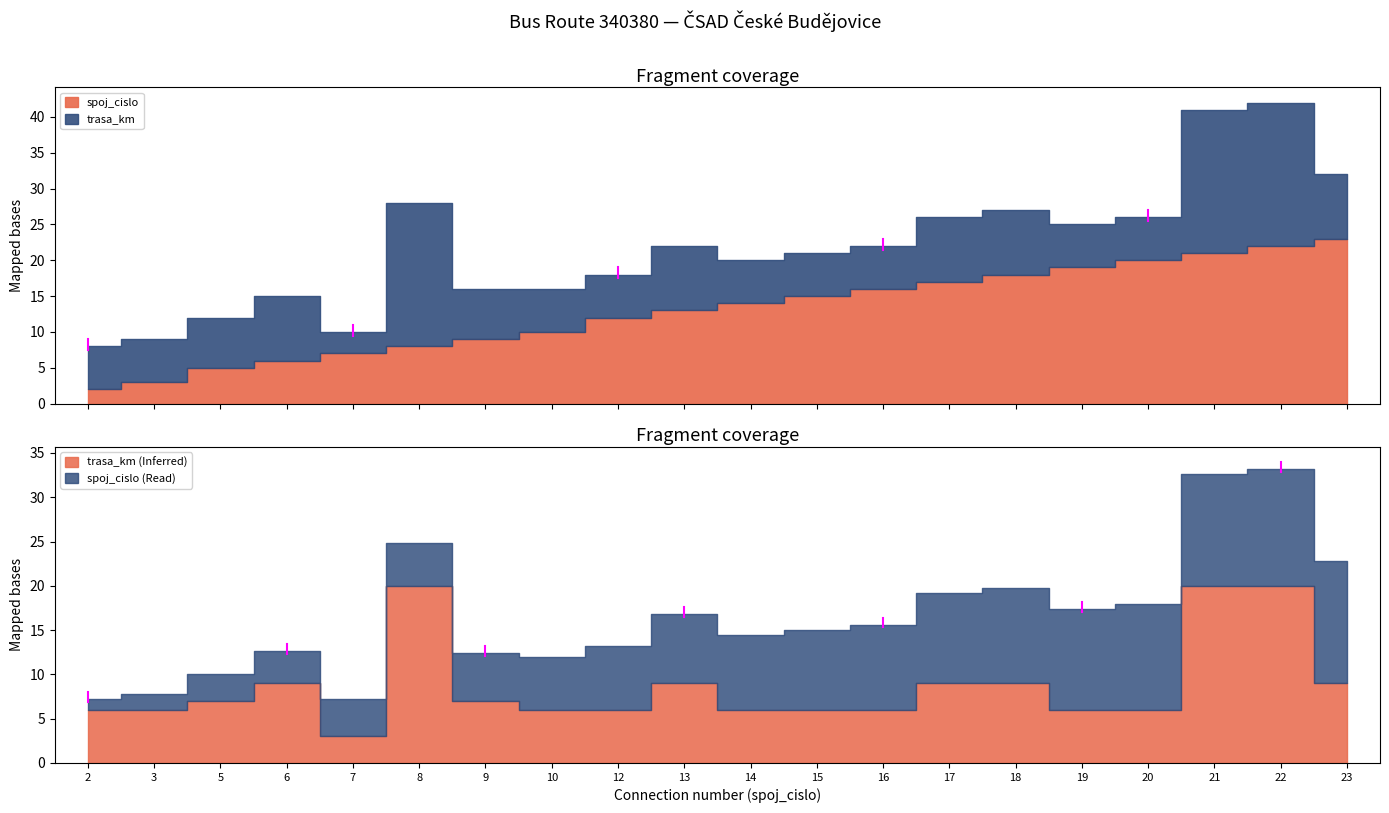

Between which two adjacent categories do spoj_cislo and trasa_km first intersect?

6 and 7